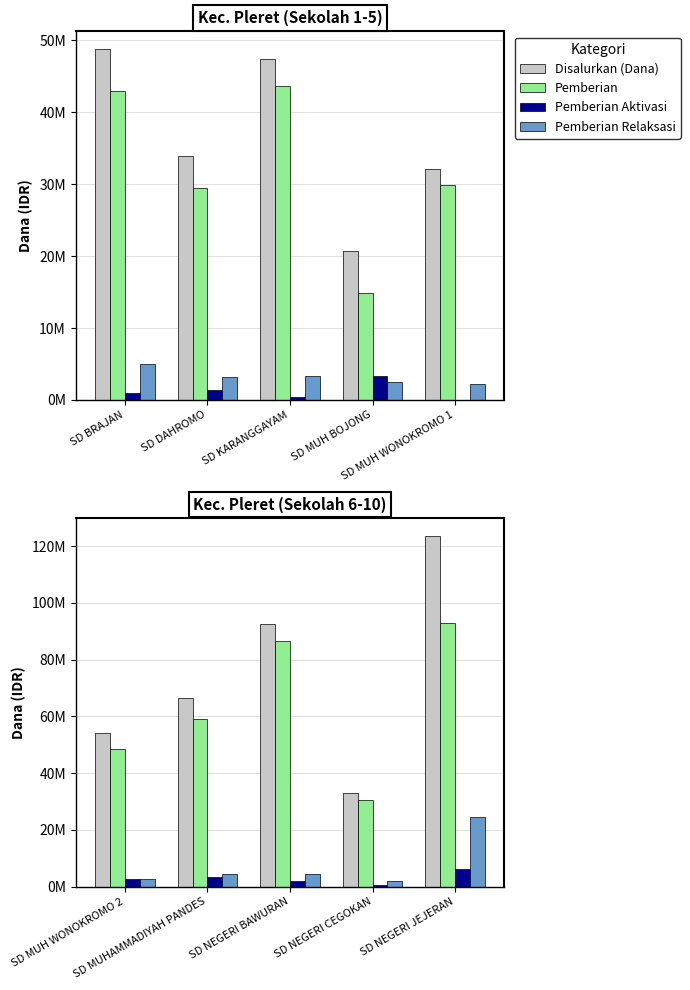

What is the label of the 3rd bar from the right?

SD NEGERI BAWURAN